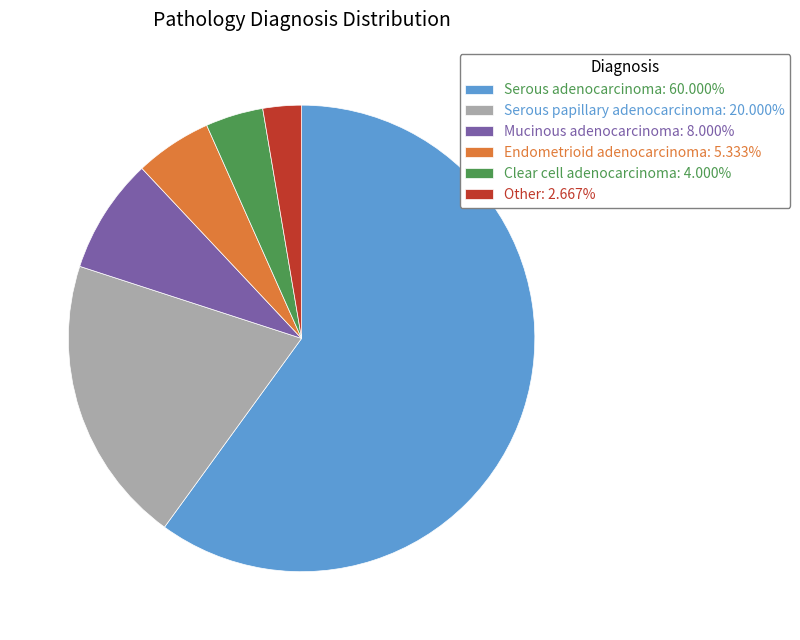

Is the sum of Clear cell adenocarcinoma: 4.000% and Endometrioid adenocarcinoma: 5.333% greater than half?

No